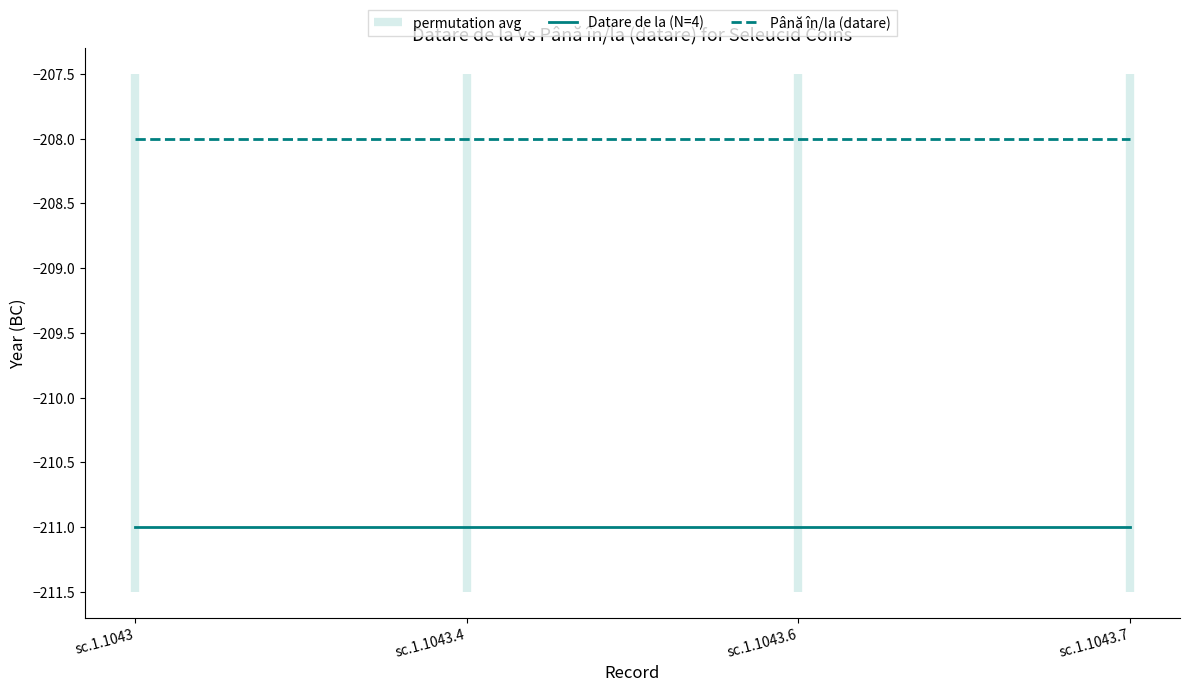

At which category is the sum across all series the highest?

sc.1.1043